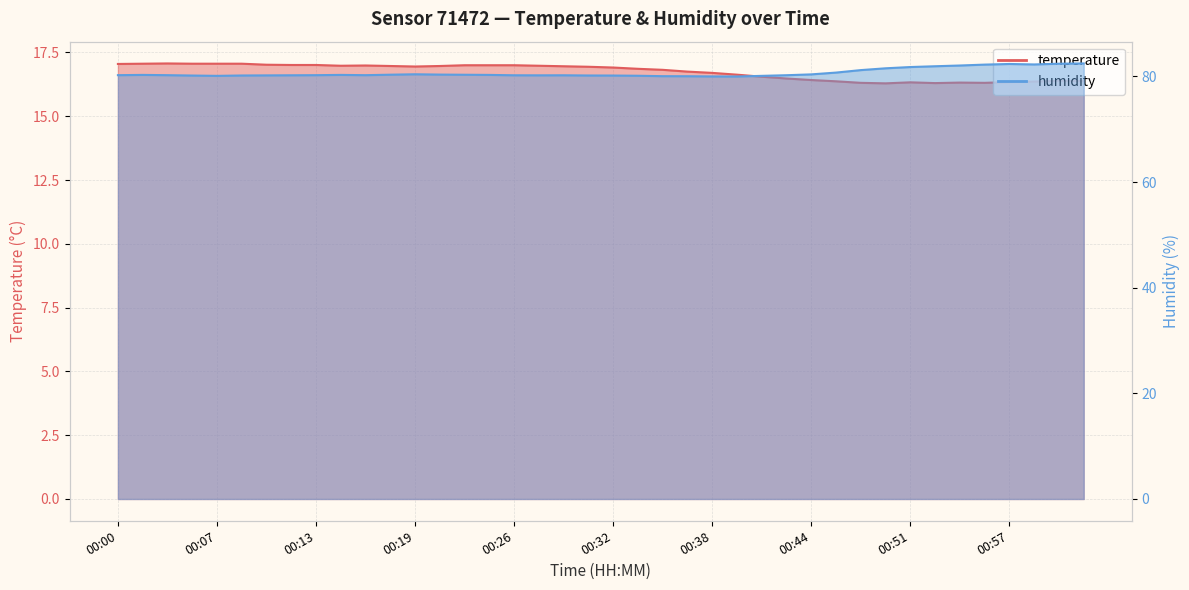

Reading left to right, transcribe all the data shown in this chart.

temperature: 17.1	17.1	17.1	17.1	17.1	17.1	17.0	17.0	17.0	17.0	17.0	17.0	16.9	17.0	17.0	17.0	17.0	17.0	17.0	16.9	16.9	16.9	16.8	16.8	16.7	16.6	16.6	16.5	16.4	16.4	16.3	16.3	16.3	16.3	16.3	16.3	16.3	16.4	16.4	16.4
humidity: 80.2	80.3	80.2	80.2	80.1	80.2	80.2	80.2	80.2	80.3	80.2	80.3	80.4	80.4	80.3	80.3	80.2	80.2	80.2	80.2	80.2	80.1	80.1	80.0	80.0	80.0	80.1	80.2	80.4	80.7	81.2	81.5	81.8	81.9	82.1	82.2	82.4	82.3	82.4	82.5